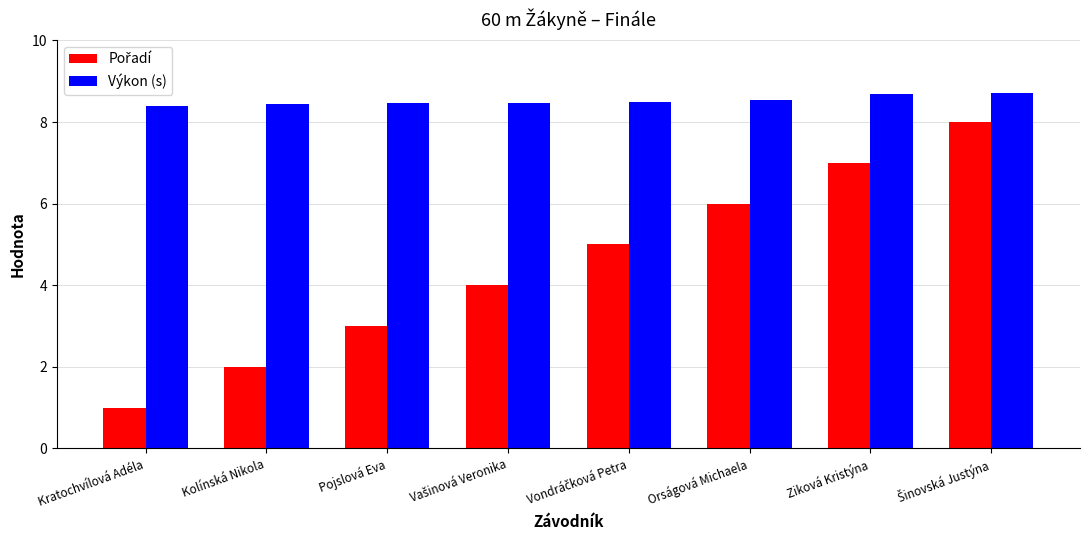

Which series has the largest total across all categories?

Výkon (s)